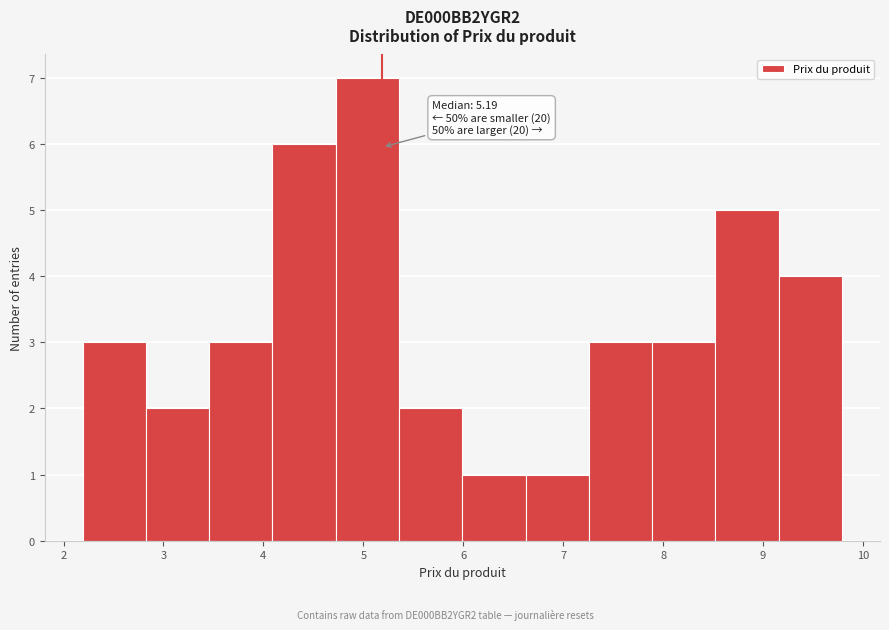

Over which range of the x-axis is the bar tallest?

4.7 to 5.4